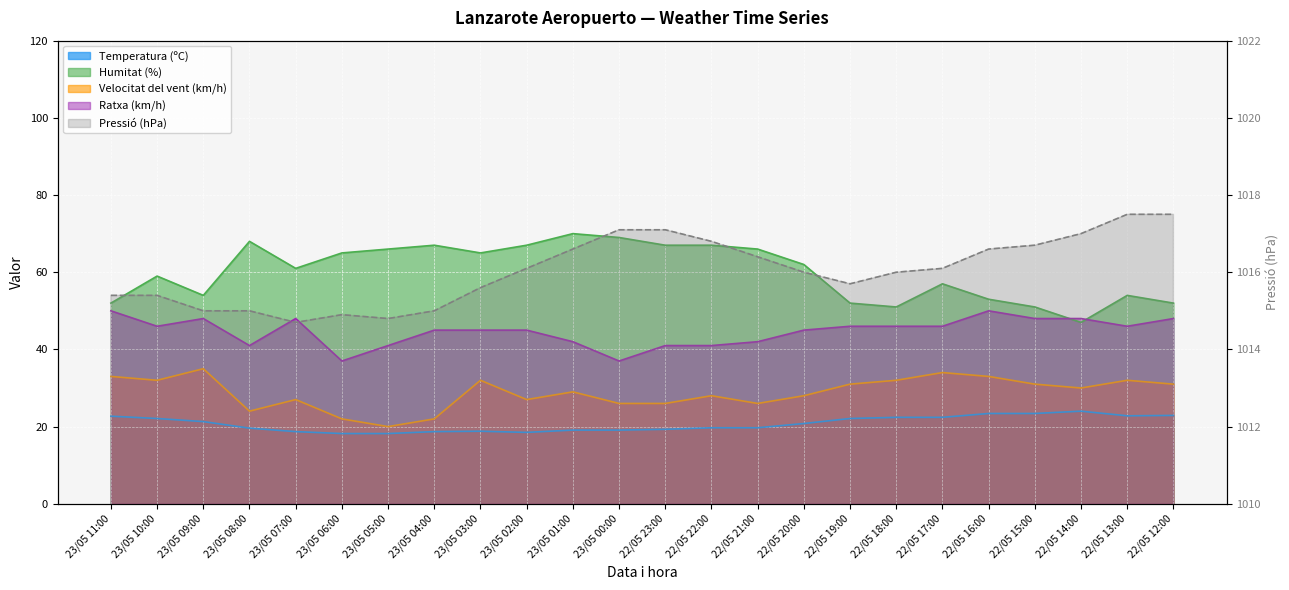

In Temperatura (ºC), how many points are higher than both neighbors (excluding endpoints)?

2